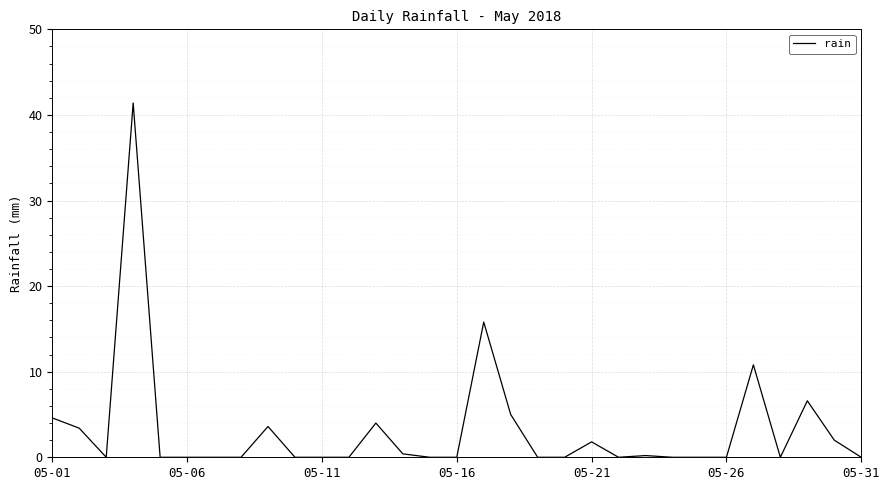

What is the greatest value displayed?

41.4